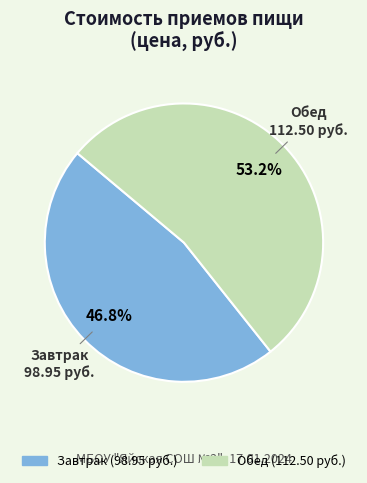

Is it true that Завтрак is 47% of the pie?

True